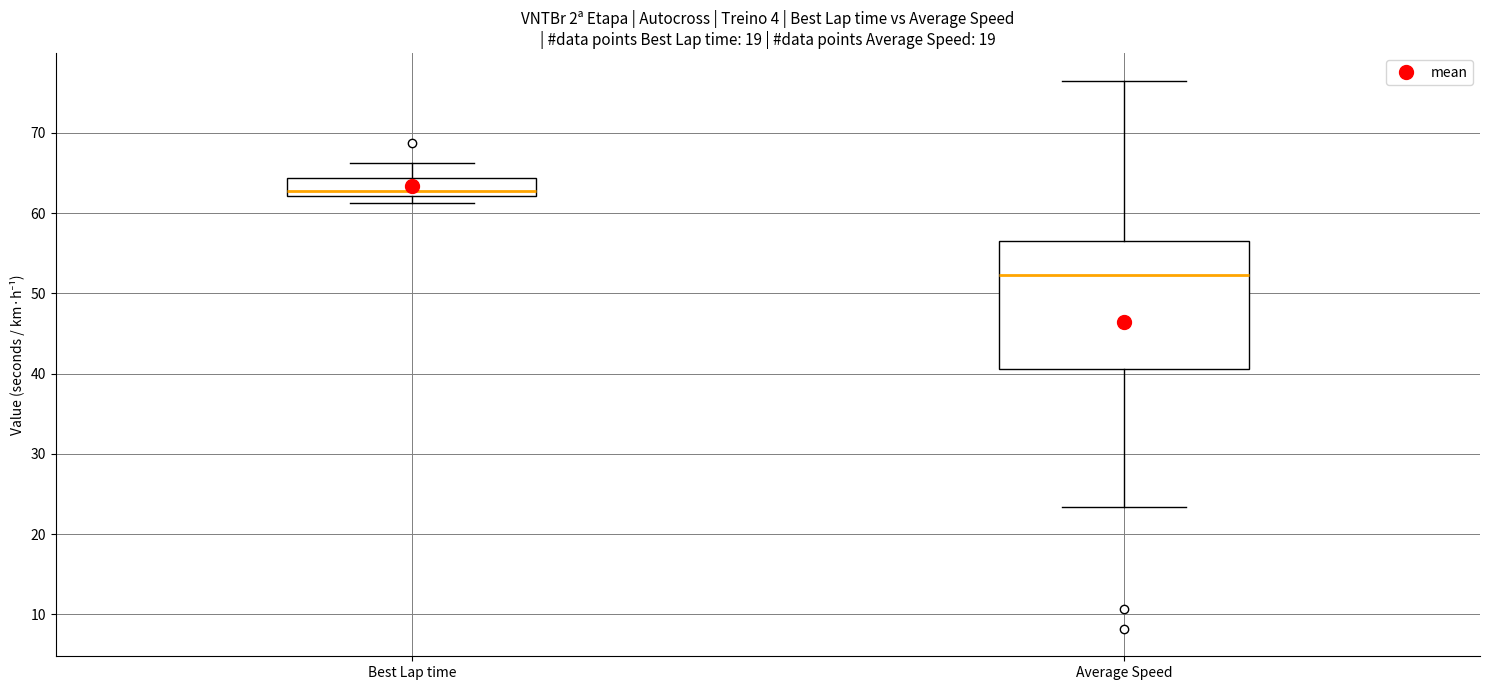

Comparing the boxes themselves (not the whiskers), which one is the tallest?

Average Speed